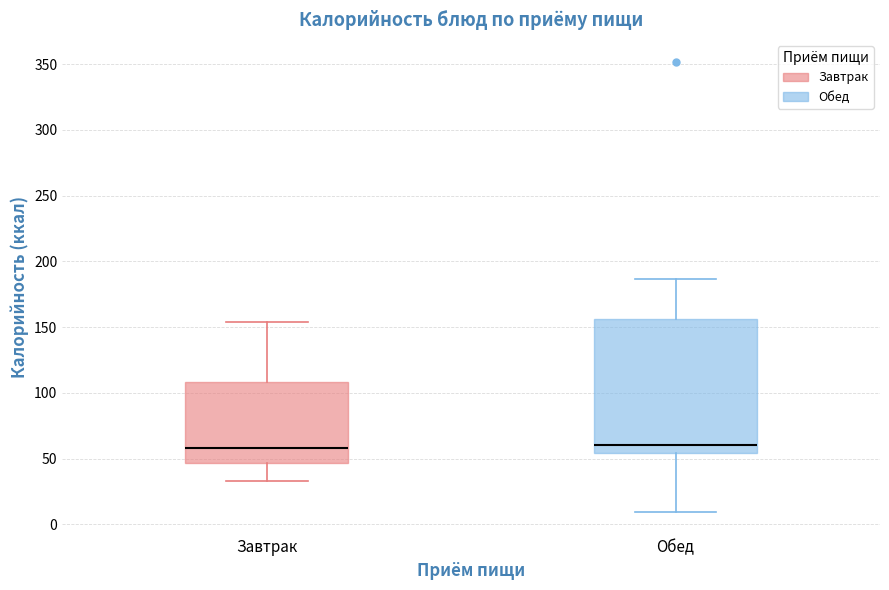

Reading left to right, read every box against the y-axis: the position of its median line, the range the box covers, and the ends of its whiskers. The values are not printed on the chart, so give them approximately, as read against the axis.

Завтрак: median 60, box 45 to 110, whiskers 35 to 155
Обед: median 60, box 55 to 155, whiskers 10 to 185